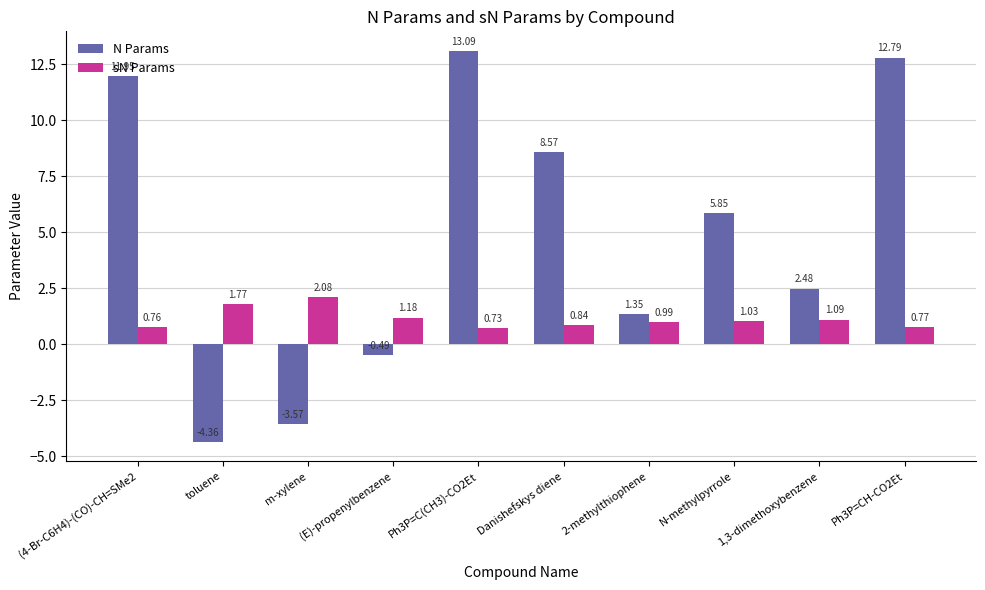

List the series in order of their peak value, highest first.

N Params, sN Params